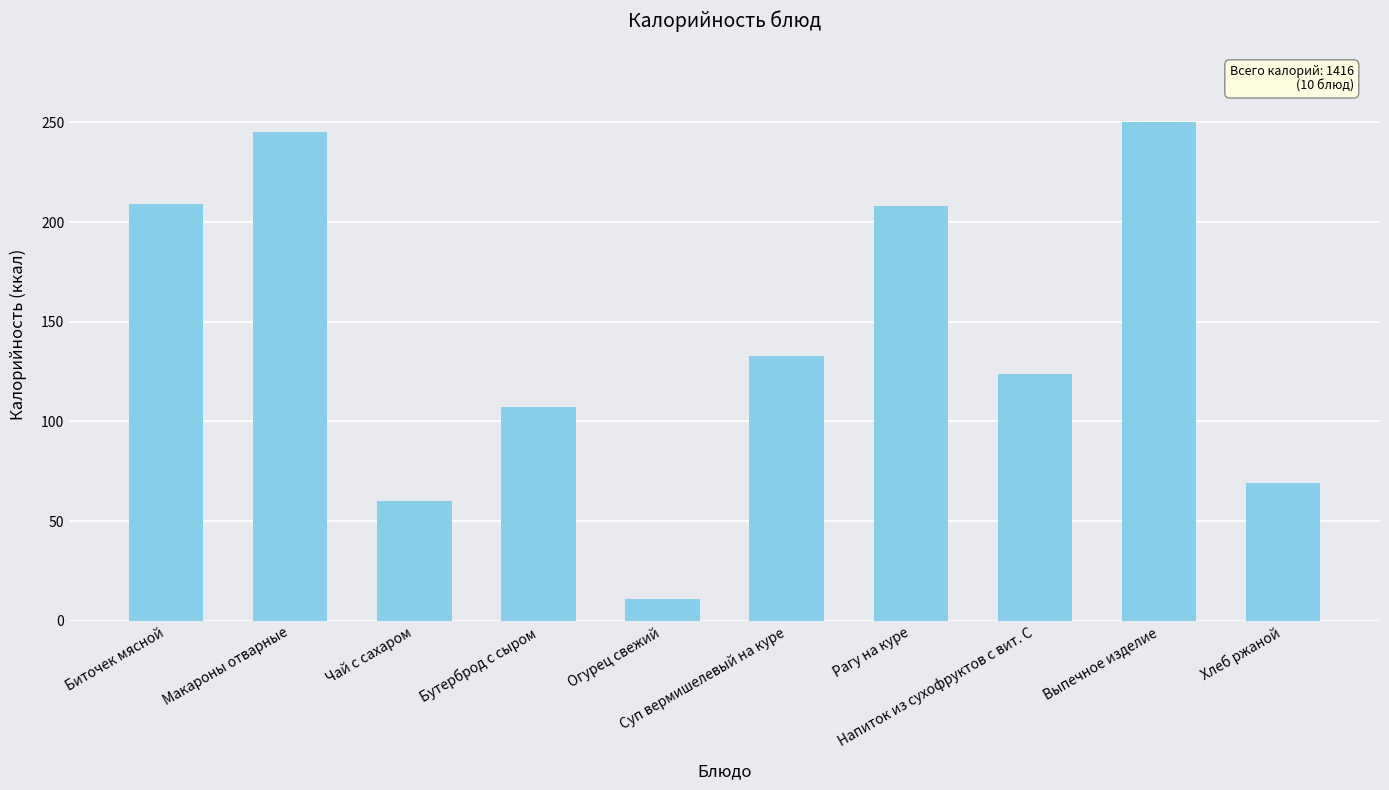

What is the label of the 8th bar from the right?

Чай с сахаром